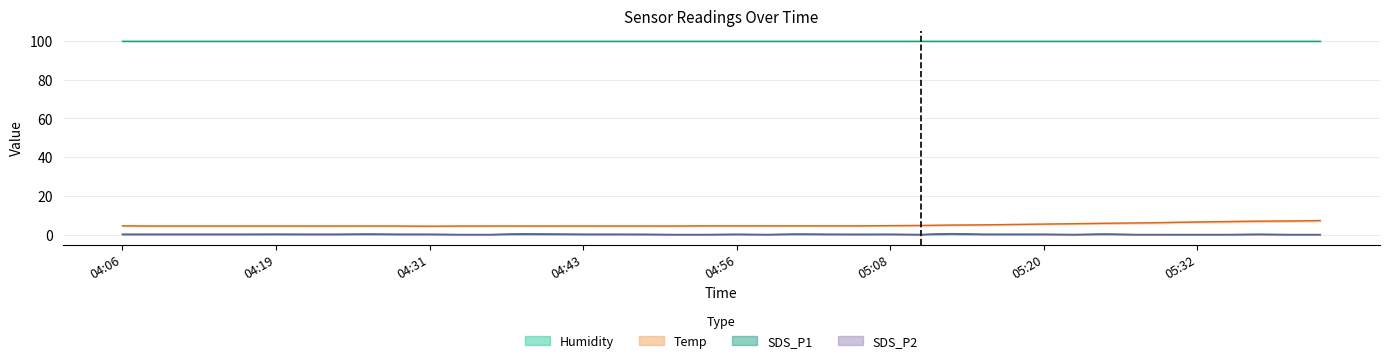

True or false: Temp and SDS_P1 cross at least once.

False